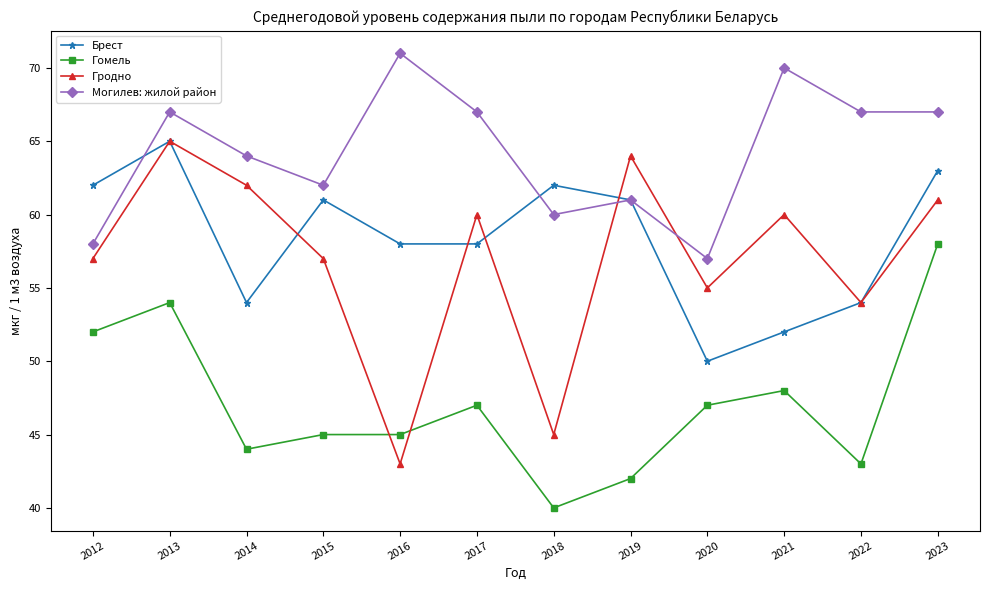

At which category is the sum across all series the highest?

2013